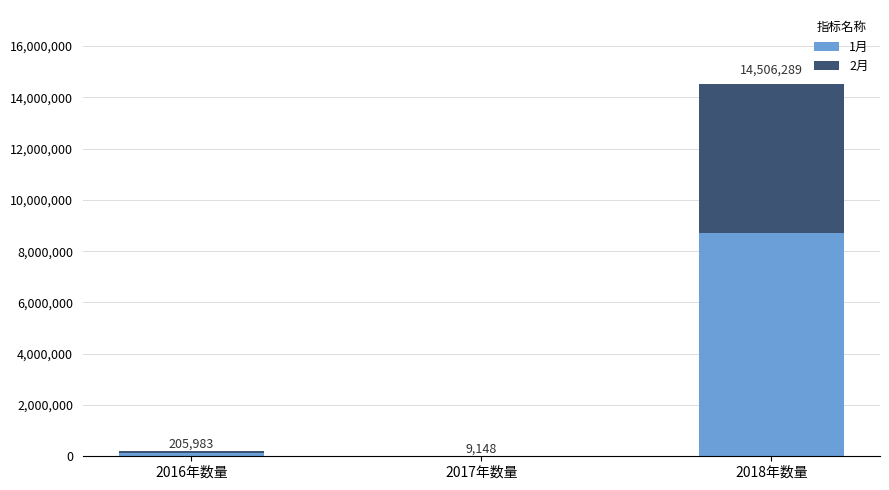

What are all the series names shown in the legend?

1月, 2月